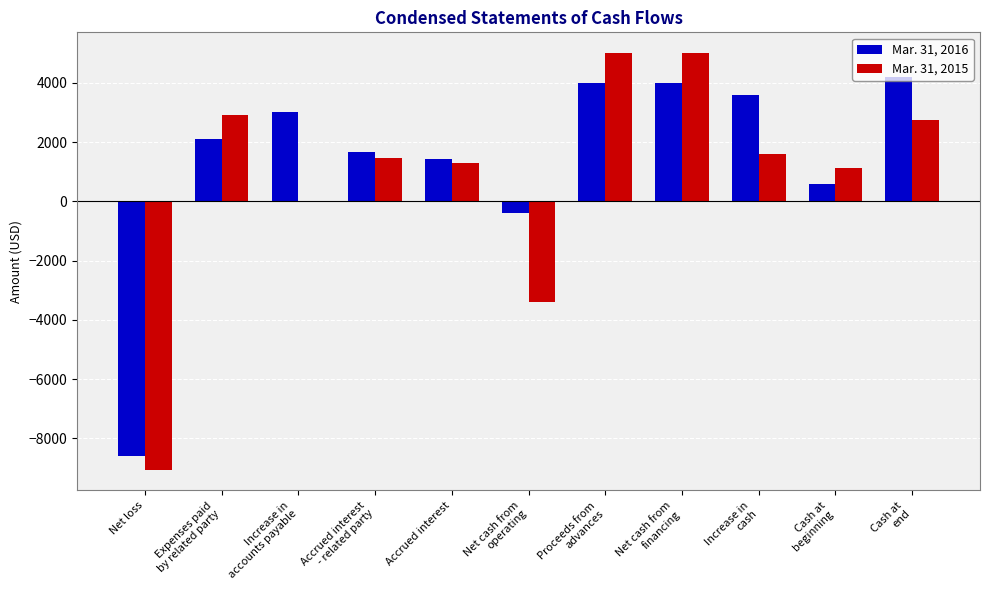

How many values in Mar. 31, 2016 are above zero?

9